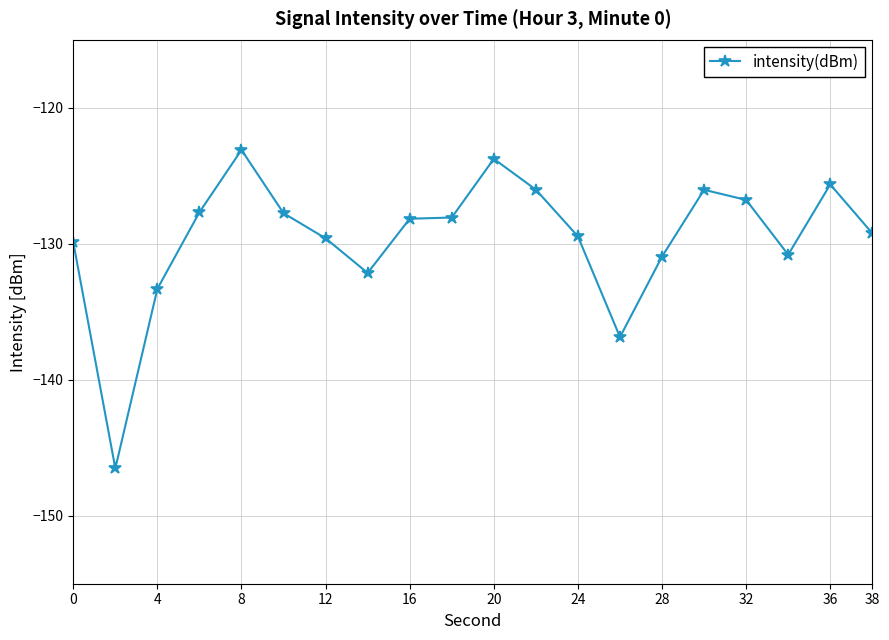

True or false: there are more than 1 points higher than both neighbors.

True